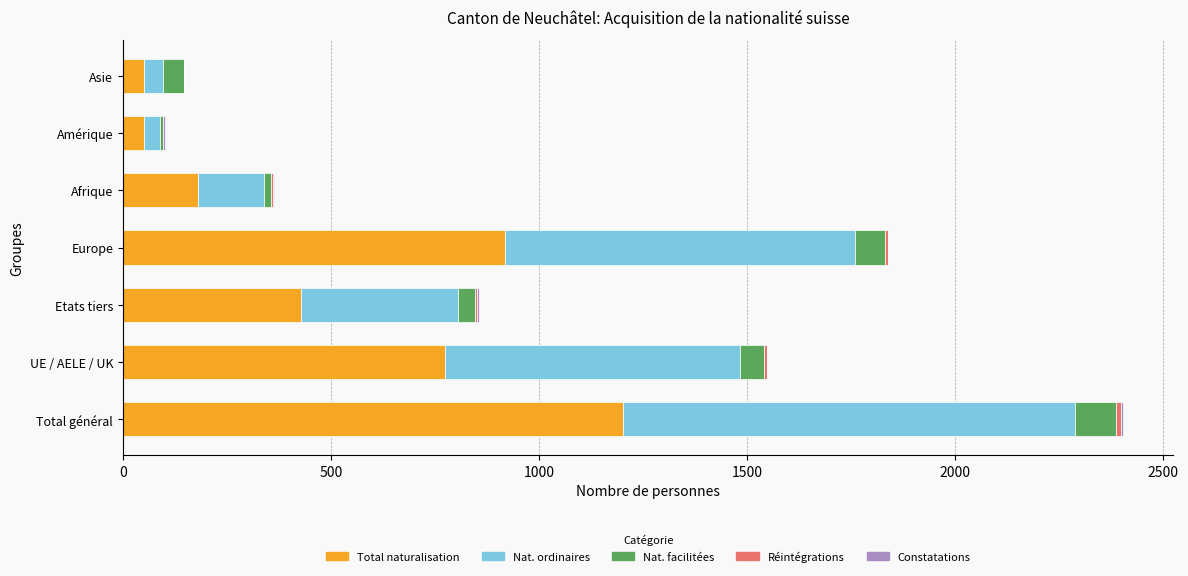

What is the maximum value for Total naturalisation?

1202